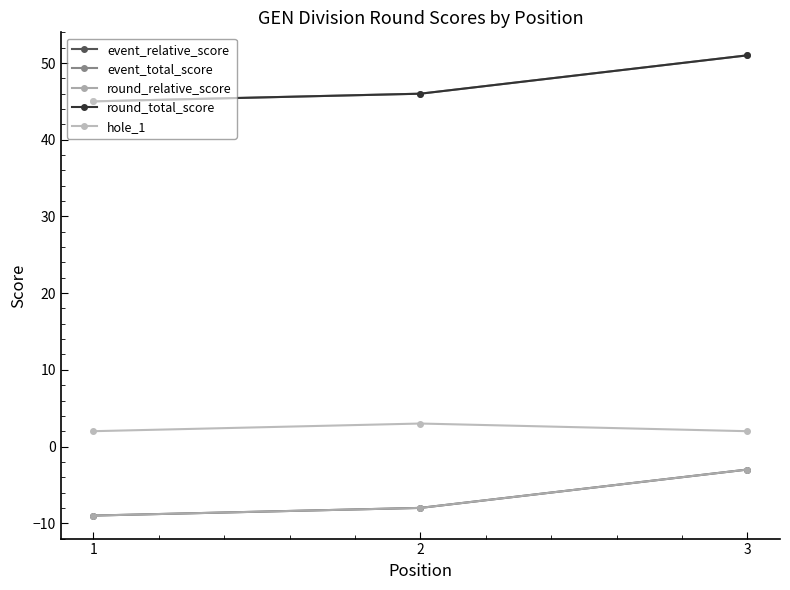

Between 2 and 1, which is larger?

2